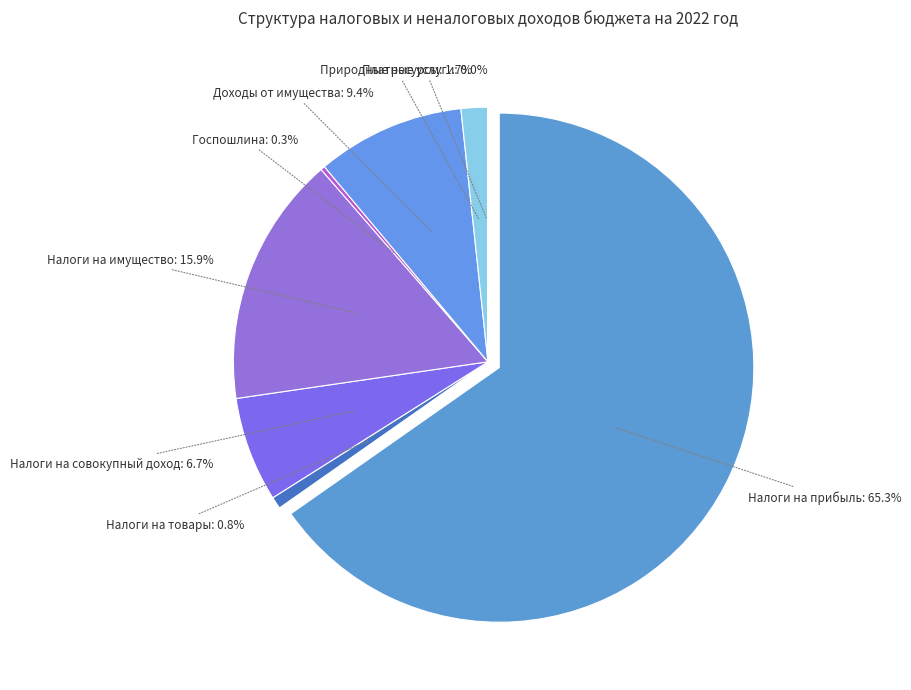

What is the majority slice?

НАЛОГИ НА ПРИБЫЛЬ, ДОХОДЫ